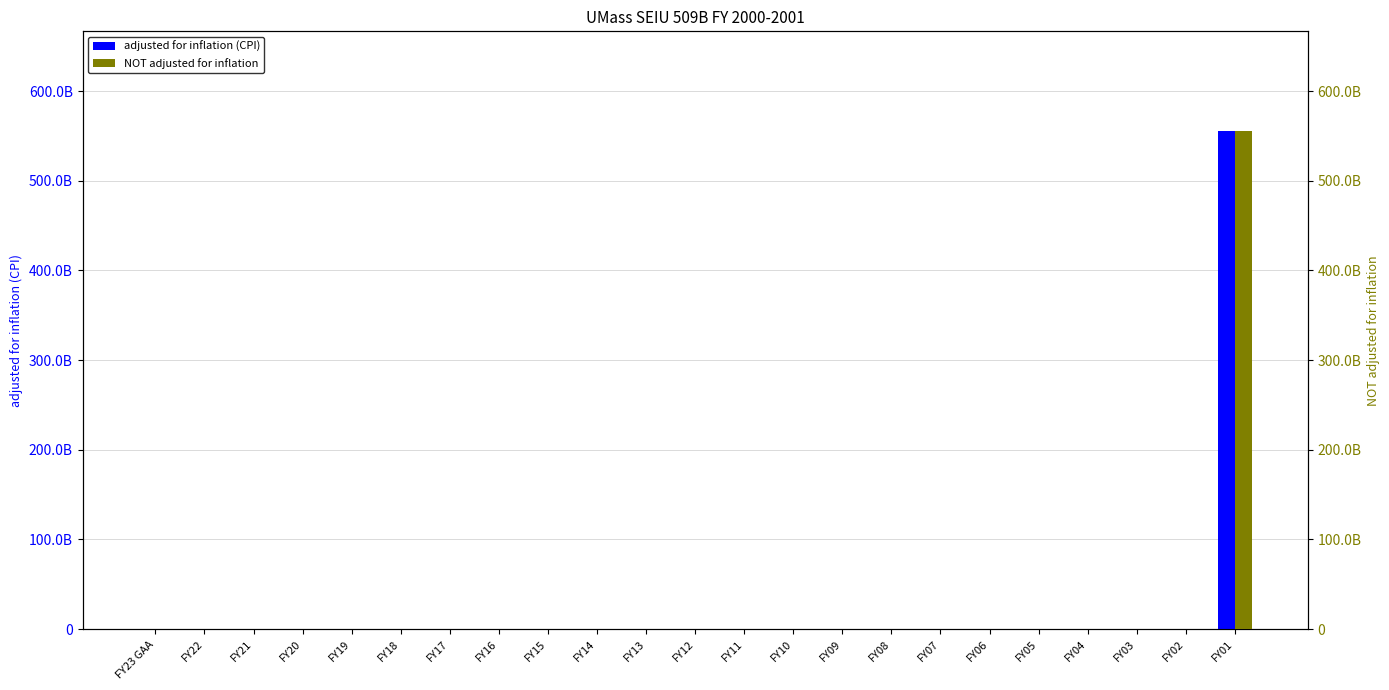

What position from the left is FY08?

16